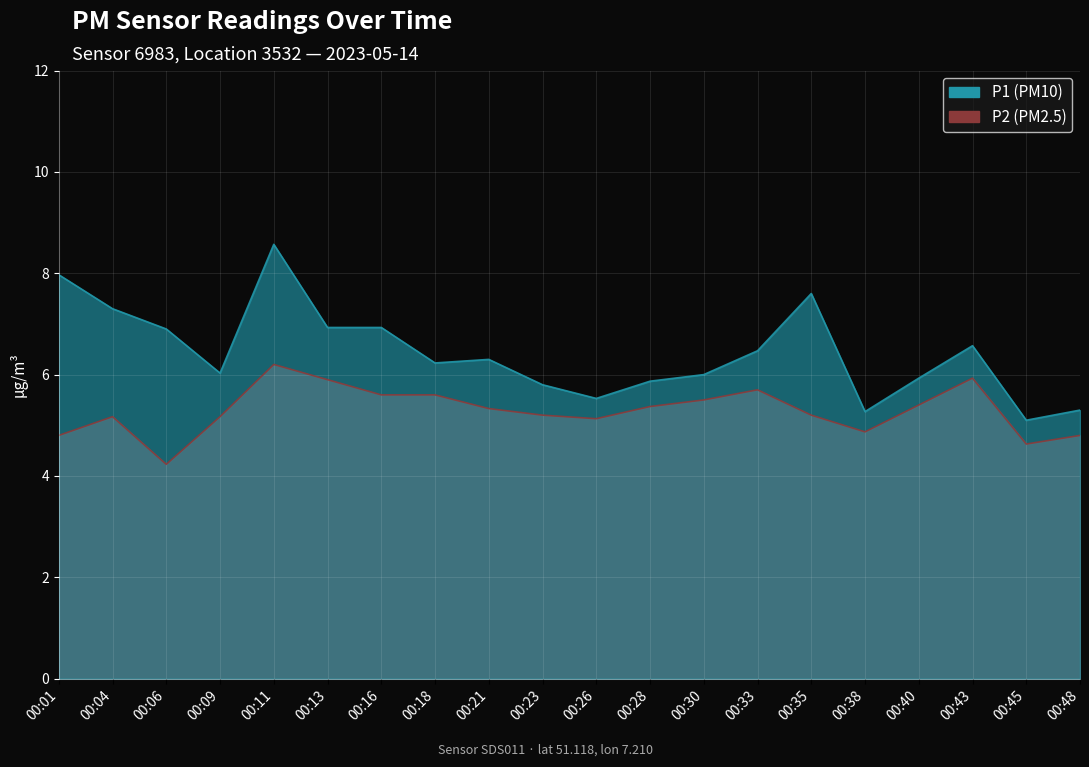

True or false: P2 has a value of 2.4 at 00:40.

False